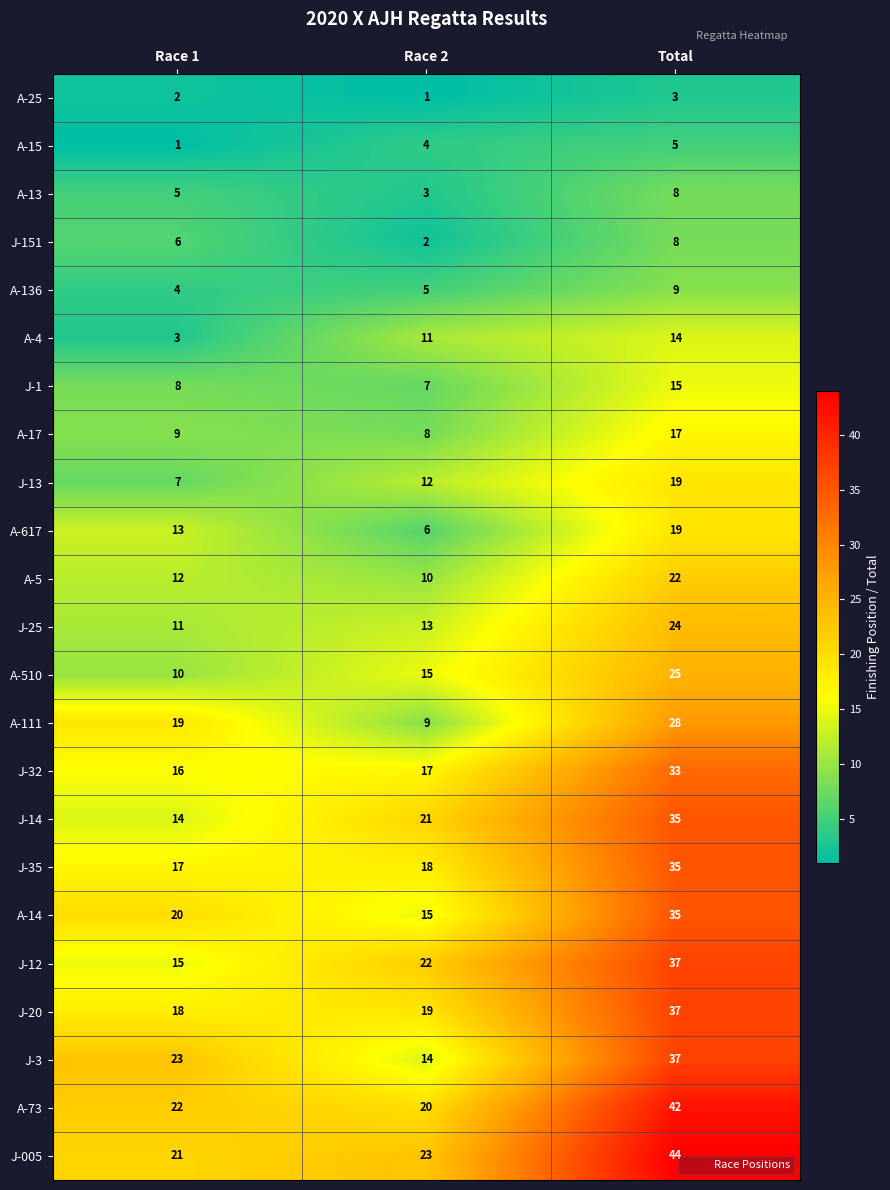

Where is J-13 nearest to the value 13?

Race 2